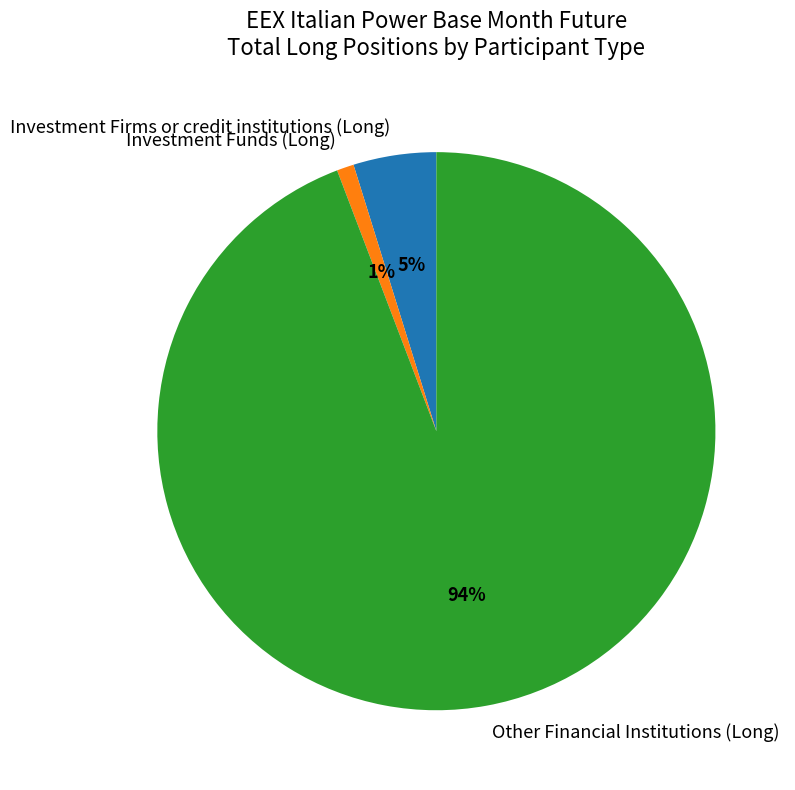

Count the number of slices in the pie.

3